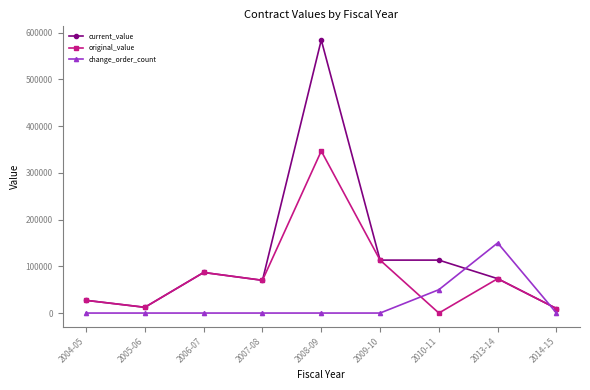

What is the highest value of the original_value series?

346583.3